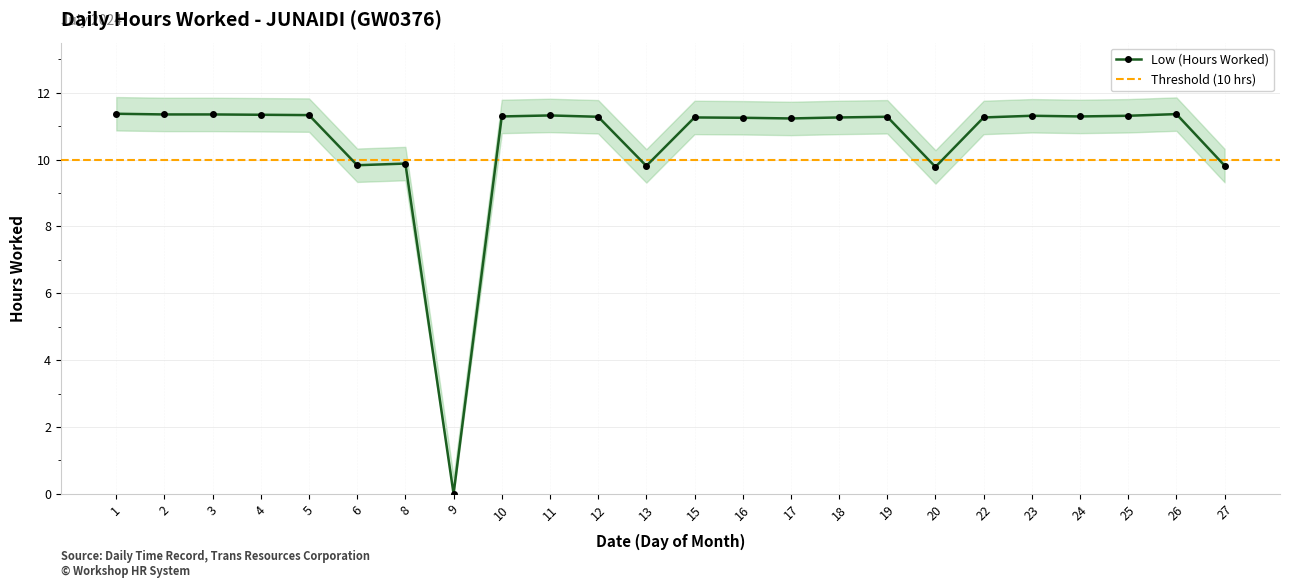

What is the greatest value displayed?

11.4